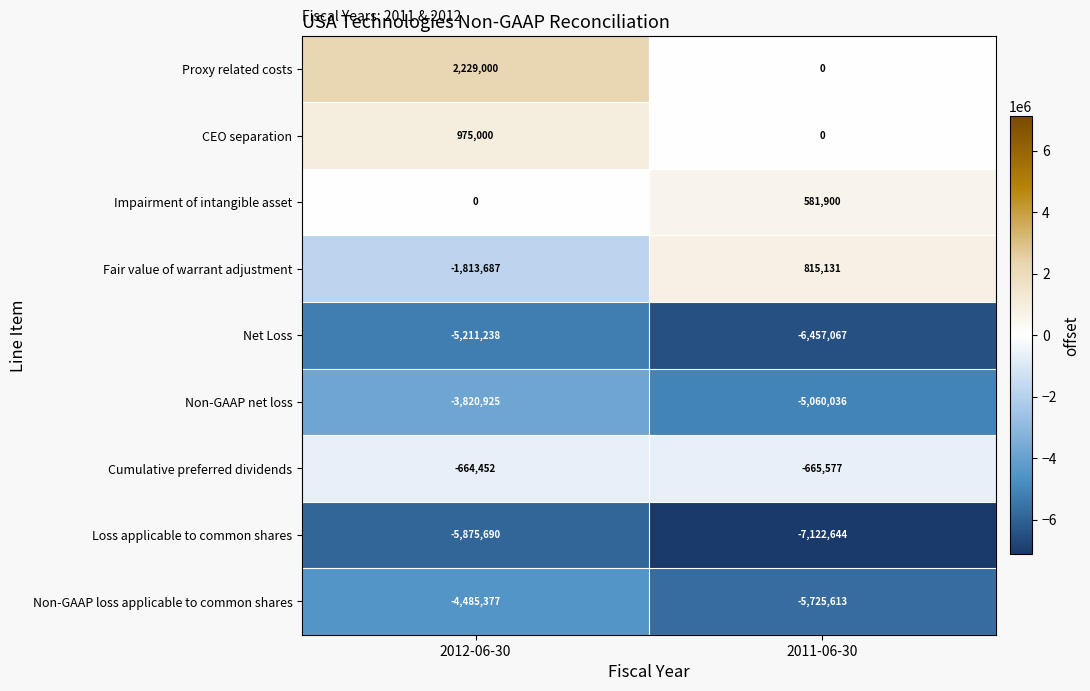

What is the difference between the maximum and minimum values in the Fair value of warrant adjustment series?

2628818